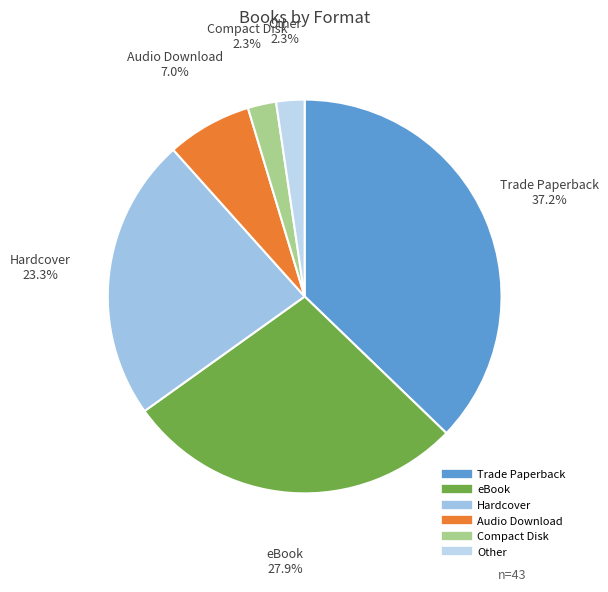

What is the largest slice in the pie chart?

Trade Paperback